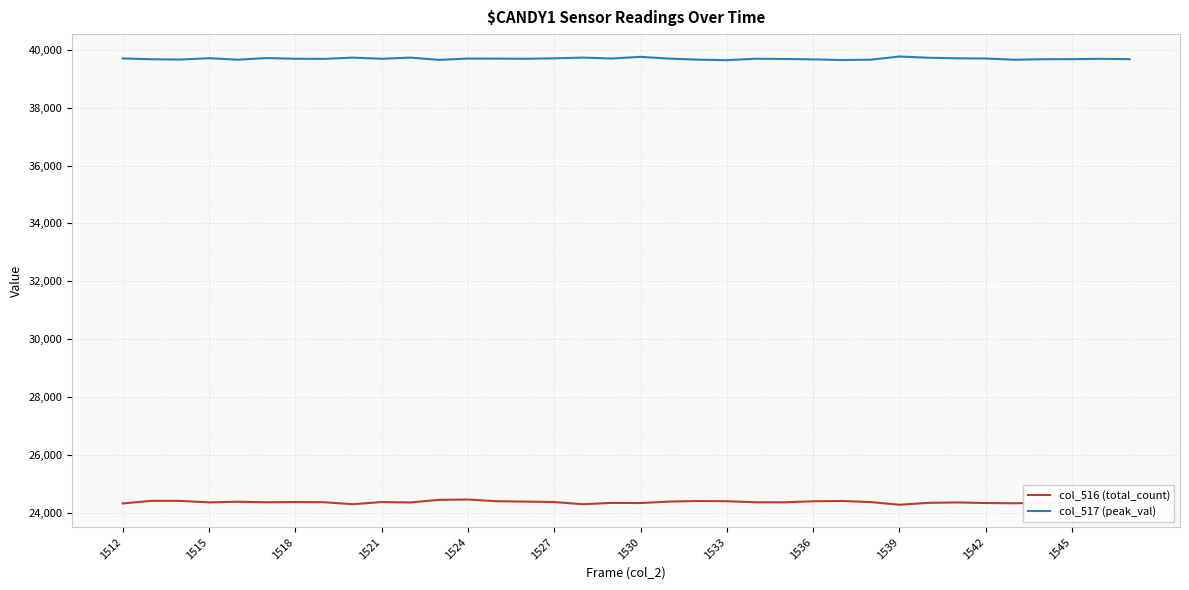

Read the col_516 (total_count) value at 23, to the nearest 10.

24350